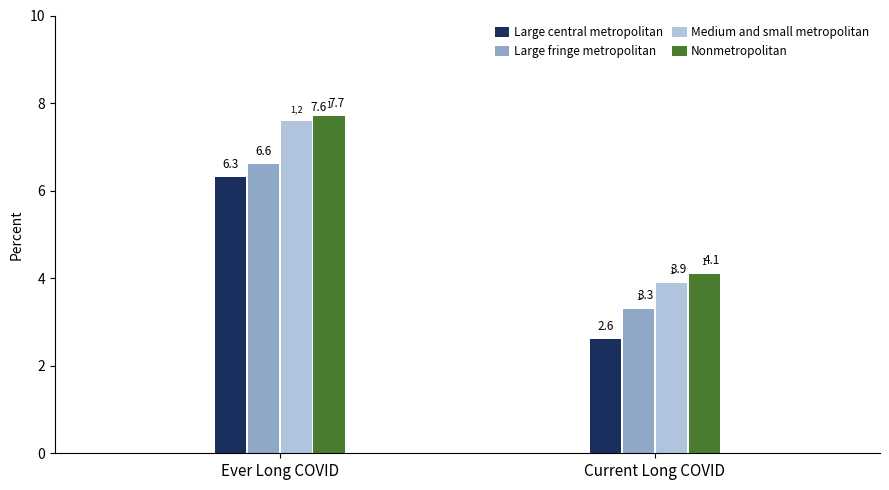

At which label does Nonmetropolitan reach its minimum?

Current Long COVID